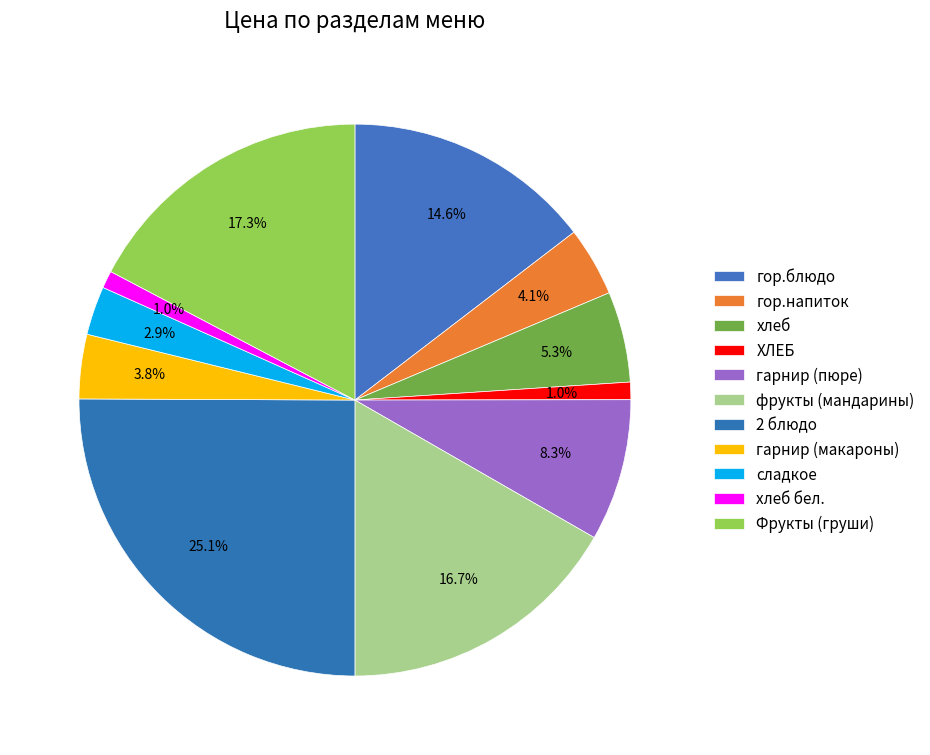

Is гарнир (макароны) the majority of the pie?

No